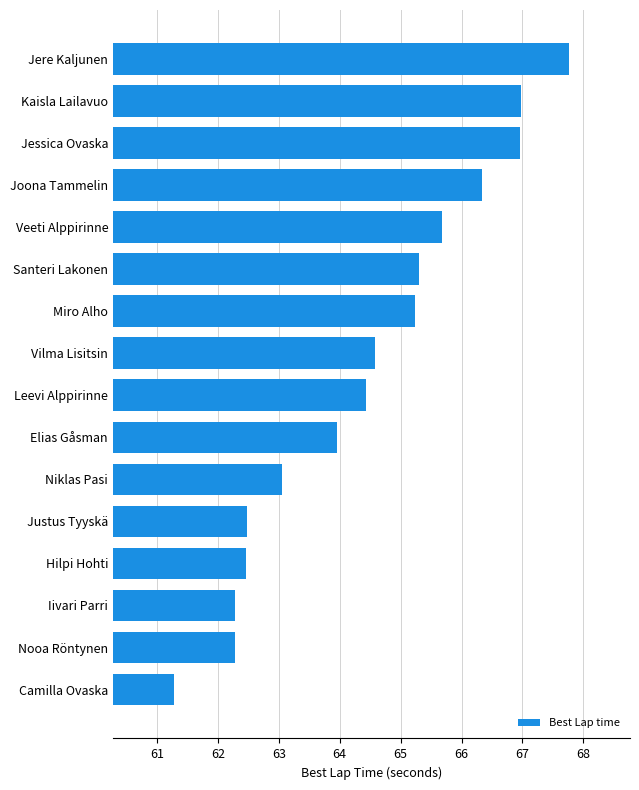

What is the difference between the values at Niklas Pasi and Leevi Alppirinne?

1.4